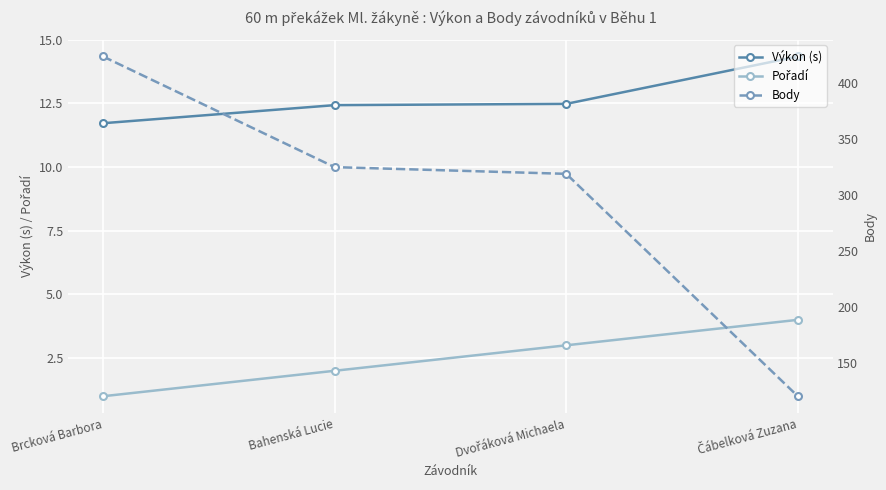

True or false: Body has a value of 49.0 at Čábelková Zuzana.

False